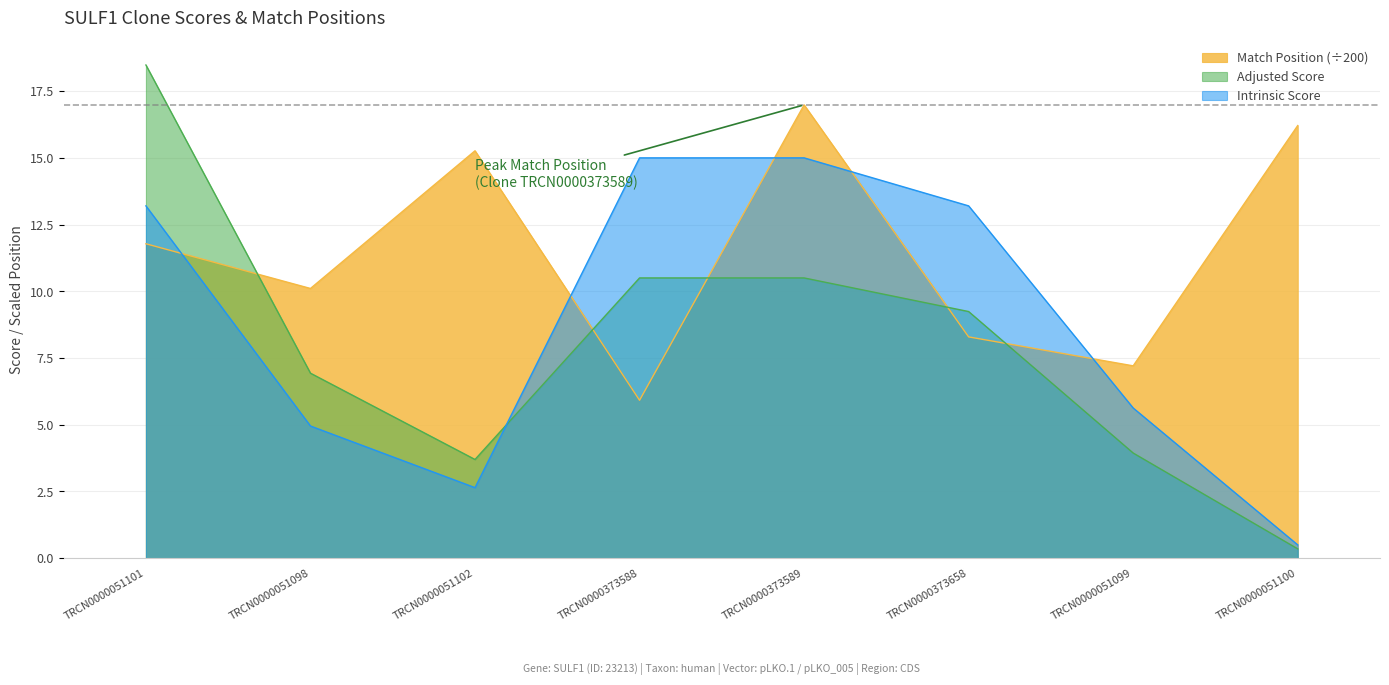

Between TRCN0000051102 and TRCN0000373589, which series saw the biggest shift?

Intrinsic Score